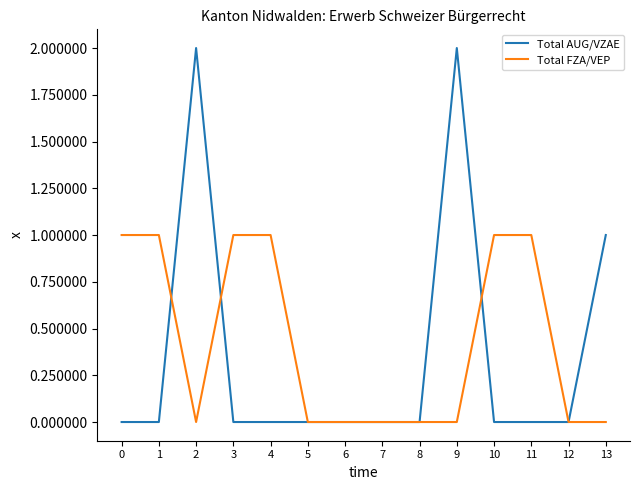

Rank the series by their maximum value, from highest to lowest.

Total AUG/VZAE, Total FZA/VEP